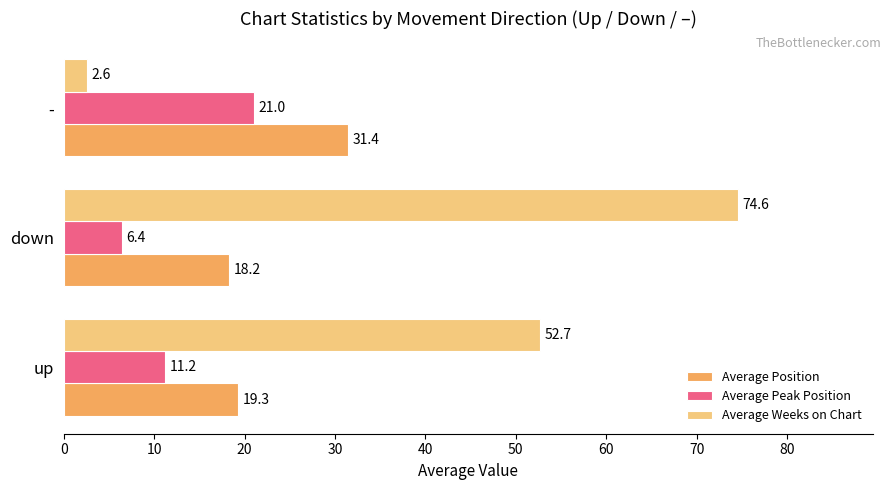

What is the average value of the Average Weeks on Chart series?

43.3